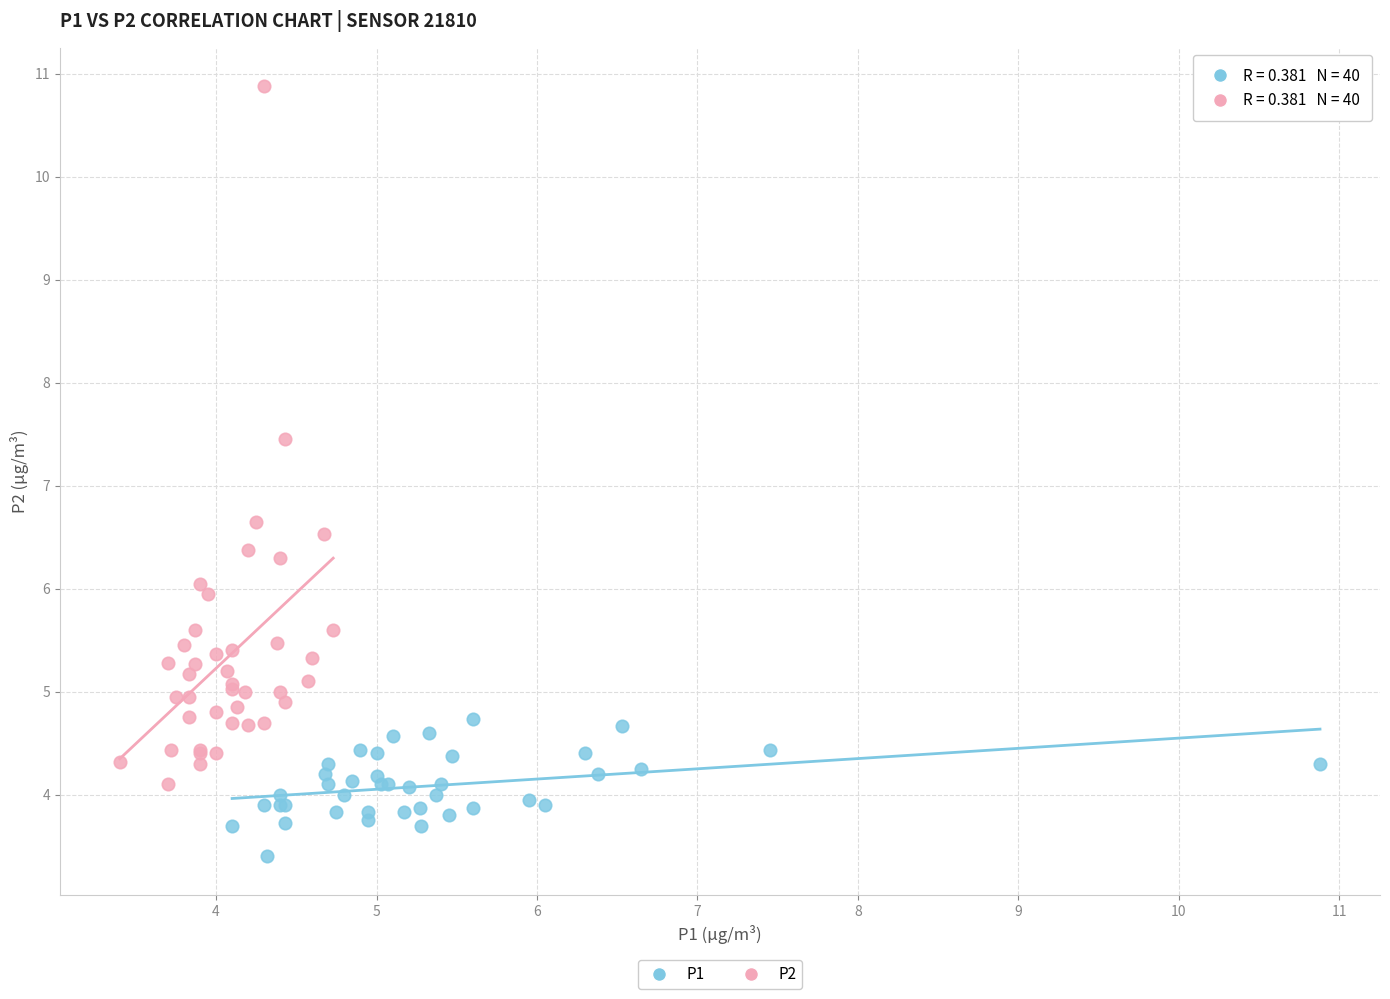

Which series contains the lowest Y value?

P1